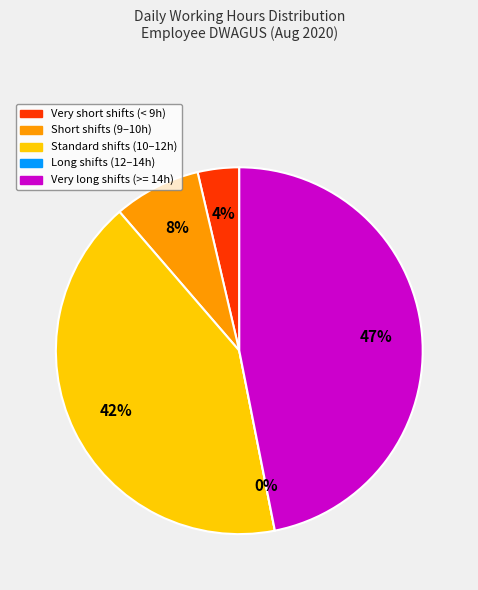

Is there any slice that represents more than half of the pie?

No